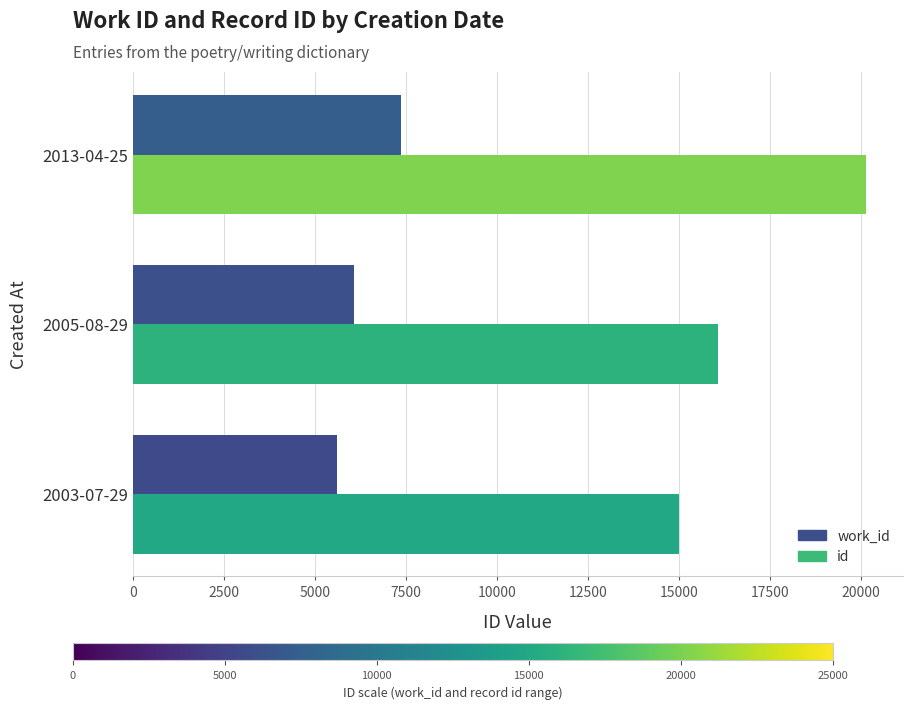

The value of work_id at 2003-07-29 is 5612. True or false?

True